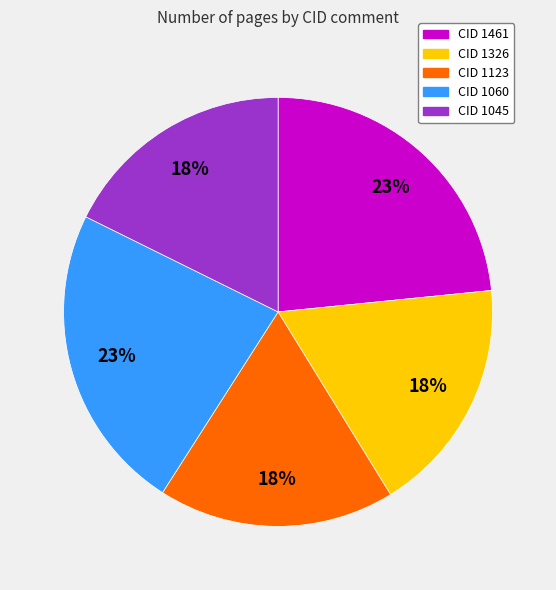

To the nearest percent, what is the combined percentage of CID 1045 and CID 1461?

41%